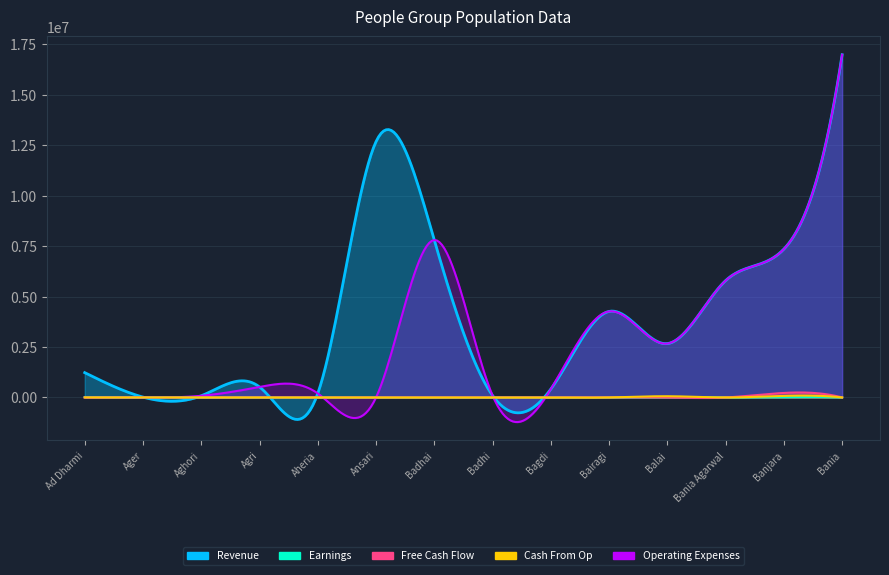

True or false: Operating Expenses and Earnings intersect in this chart.

False